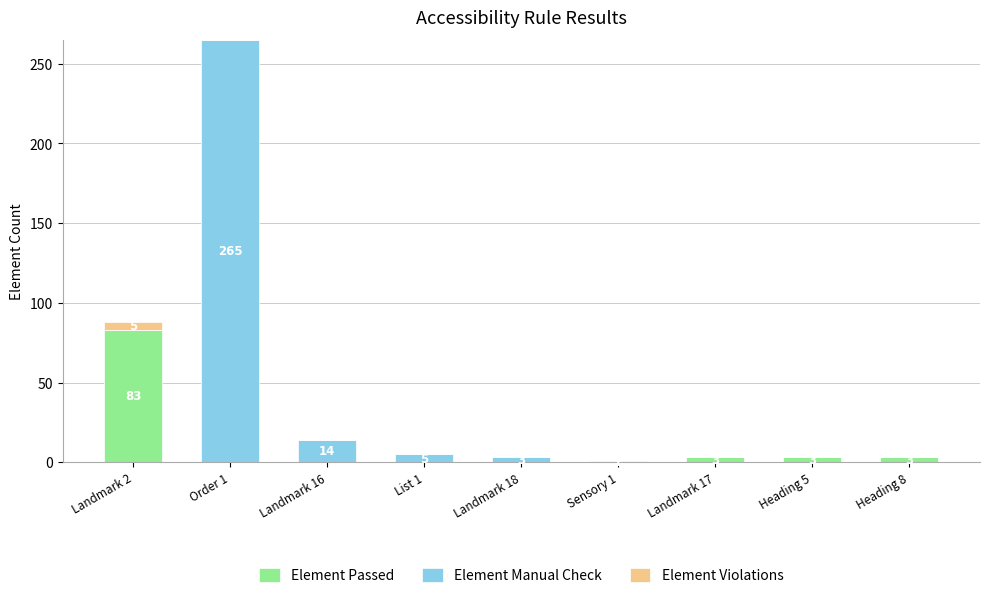

At which category is the sum across all series the highest?

Order 1